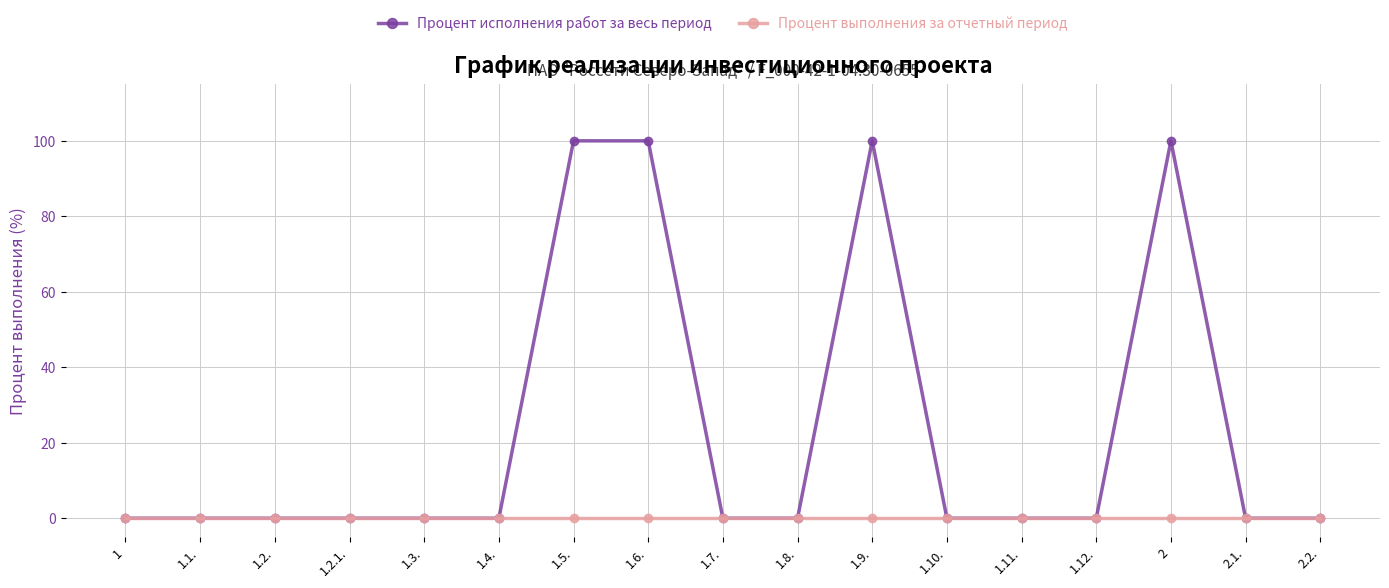

Reading right to left, list all the values displayed in this chart.

Процент исполнения работ за весь период: 0	0	100	0	0	0	100	0	0	100	100	0	0	0	0	0	0
Процент выполнения за отчетный период: 0	0	0	0	0	0	0	0	0	0	0	0	0	0	0	0	0